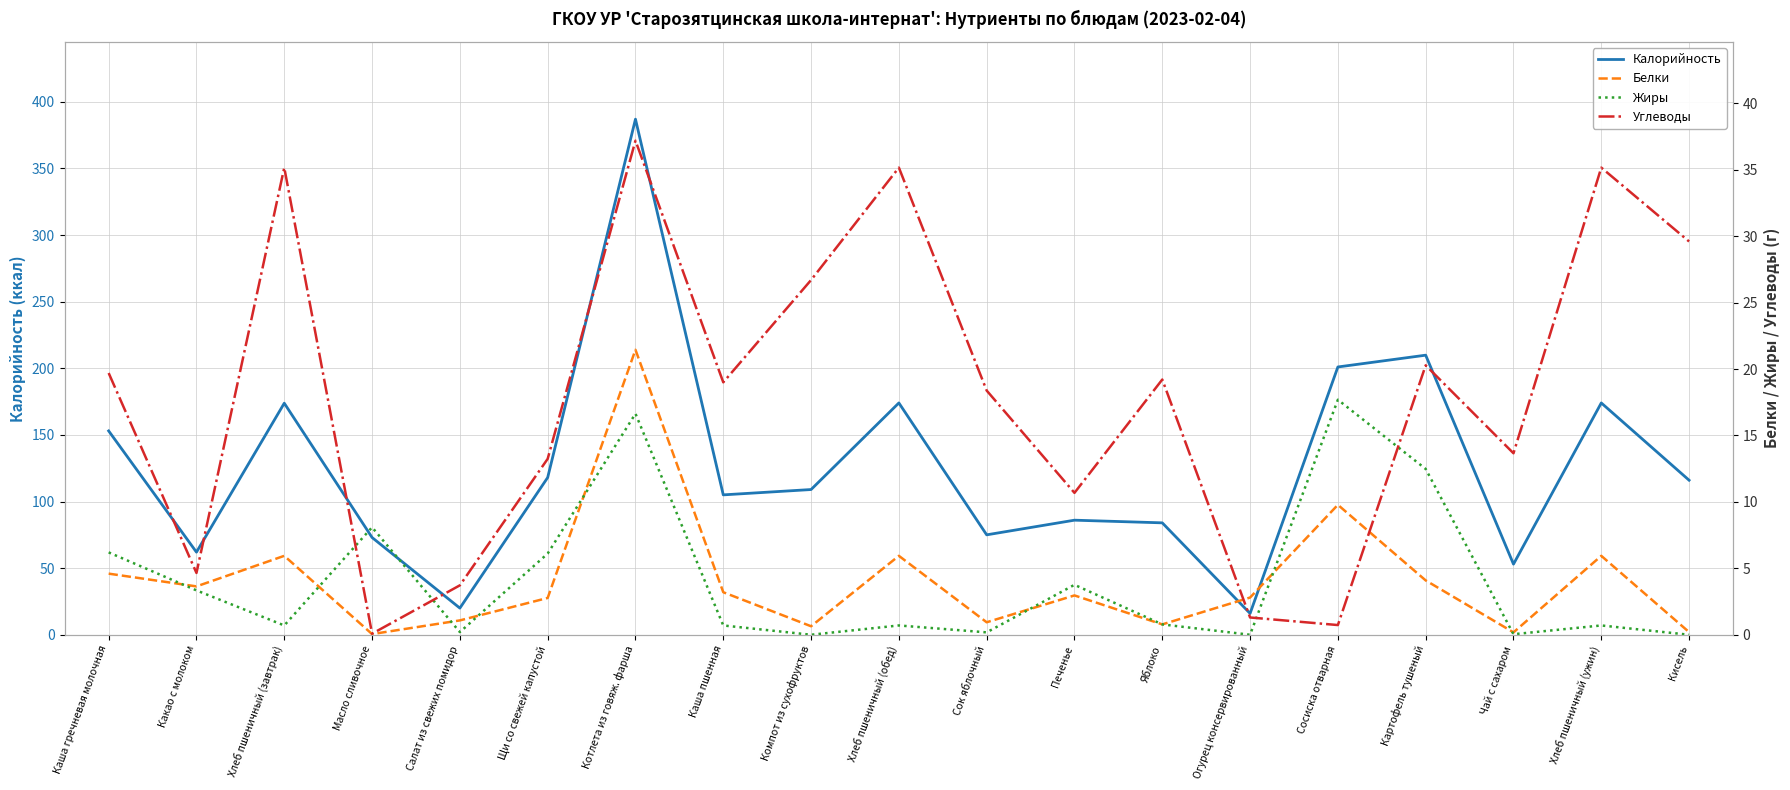

True or false: Калорийность and Жиры intersect in this chart.

False